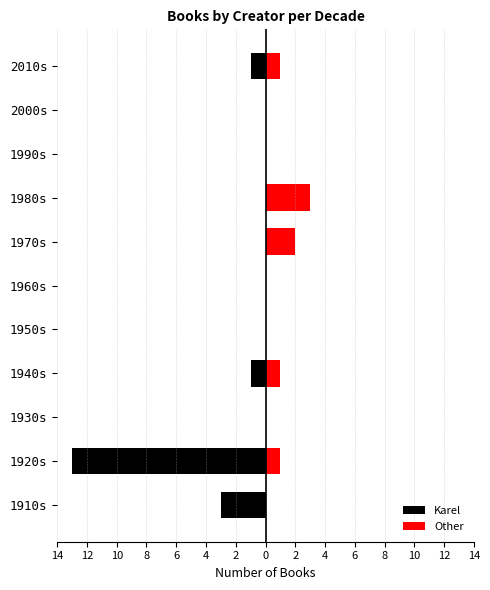

True or false: Karel has a value of 0 at 1980s.

True